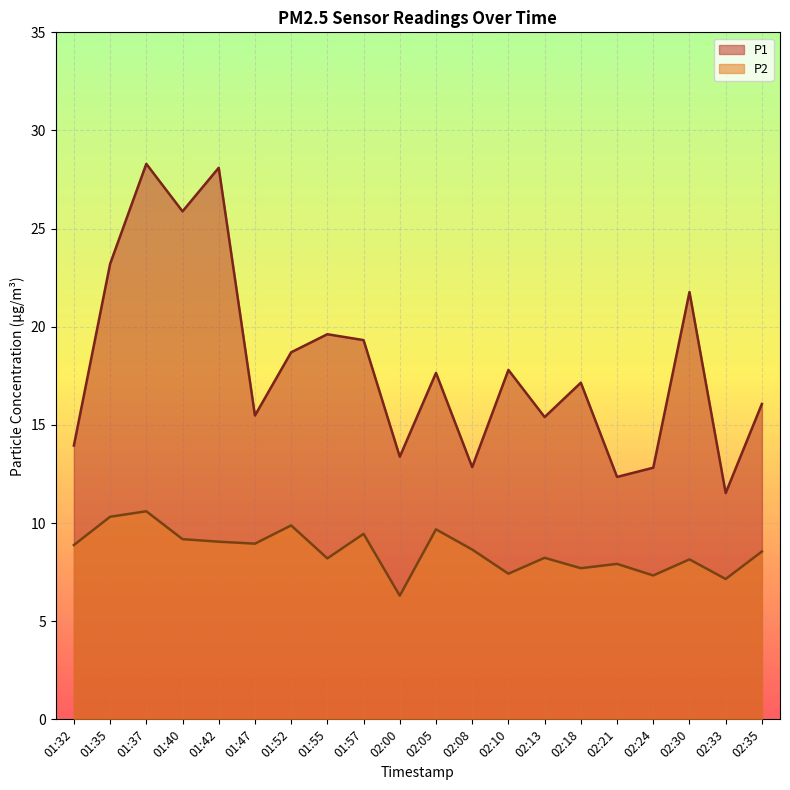

Read the P1 value at 02:33.

11.5